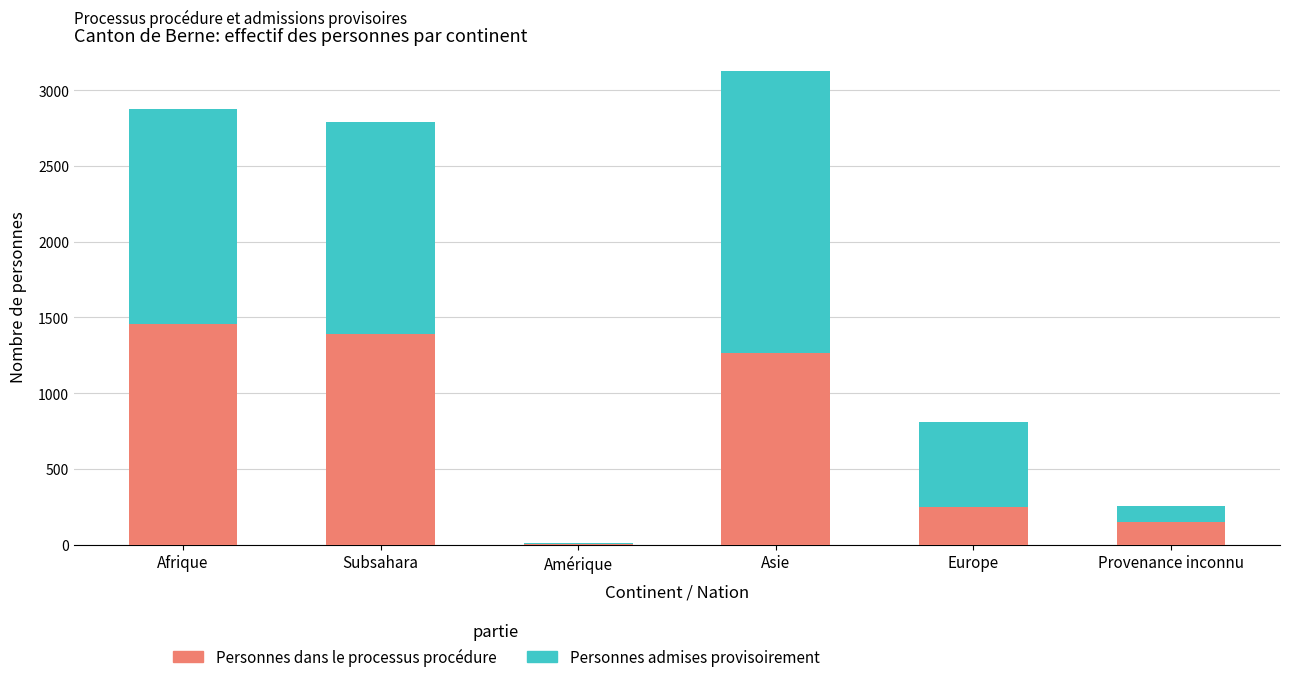

What are all the series names shown in the legend?

Personnes dans le processus procédure, Personnes admises provisoirement